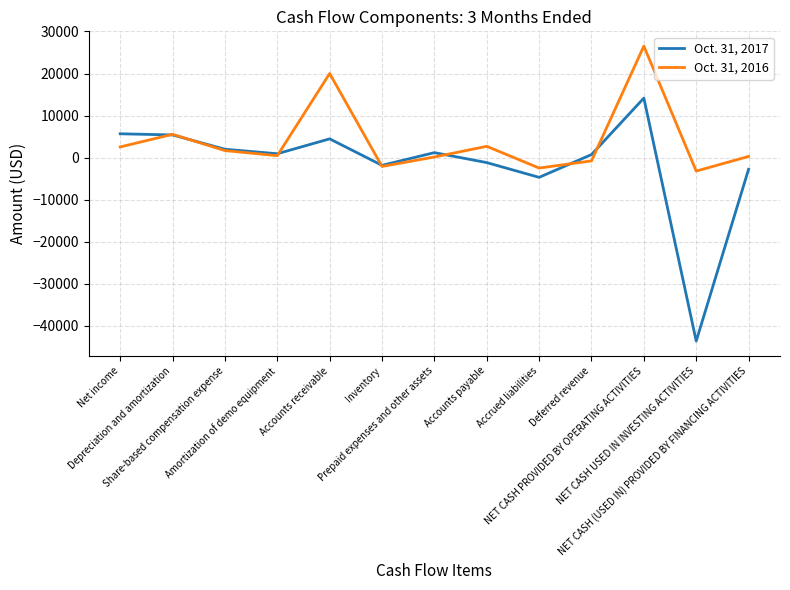

How many lines are shown in the chart?

2